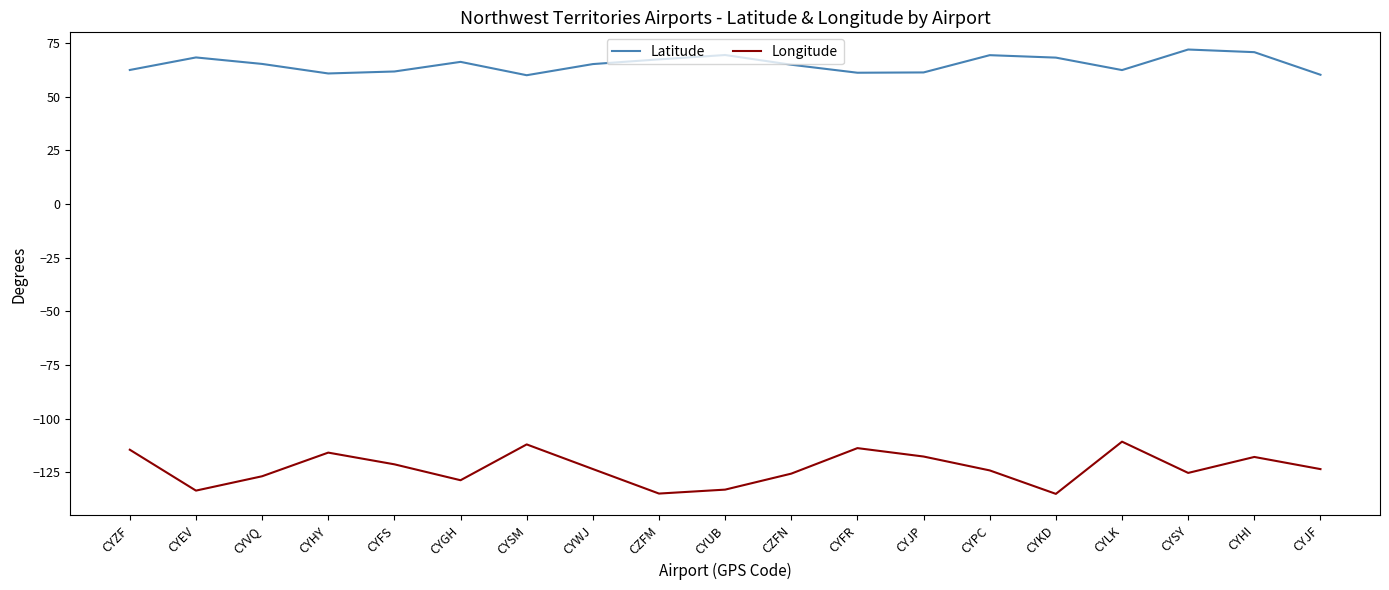

Where is the first local maximum for Latitude?

CYEV